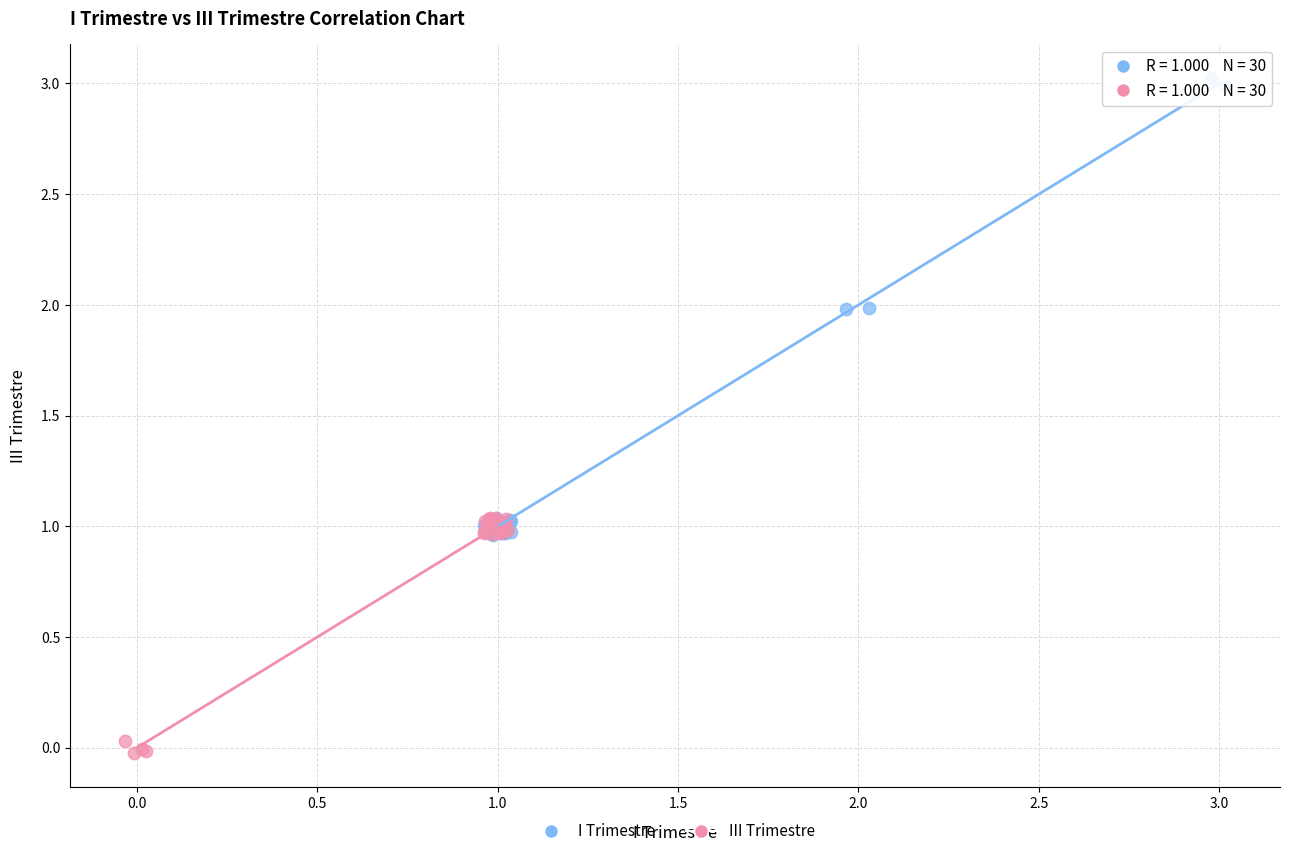

Which series has the widest spread of Y values?

I Trimestre